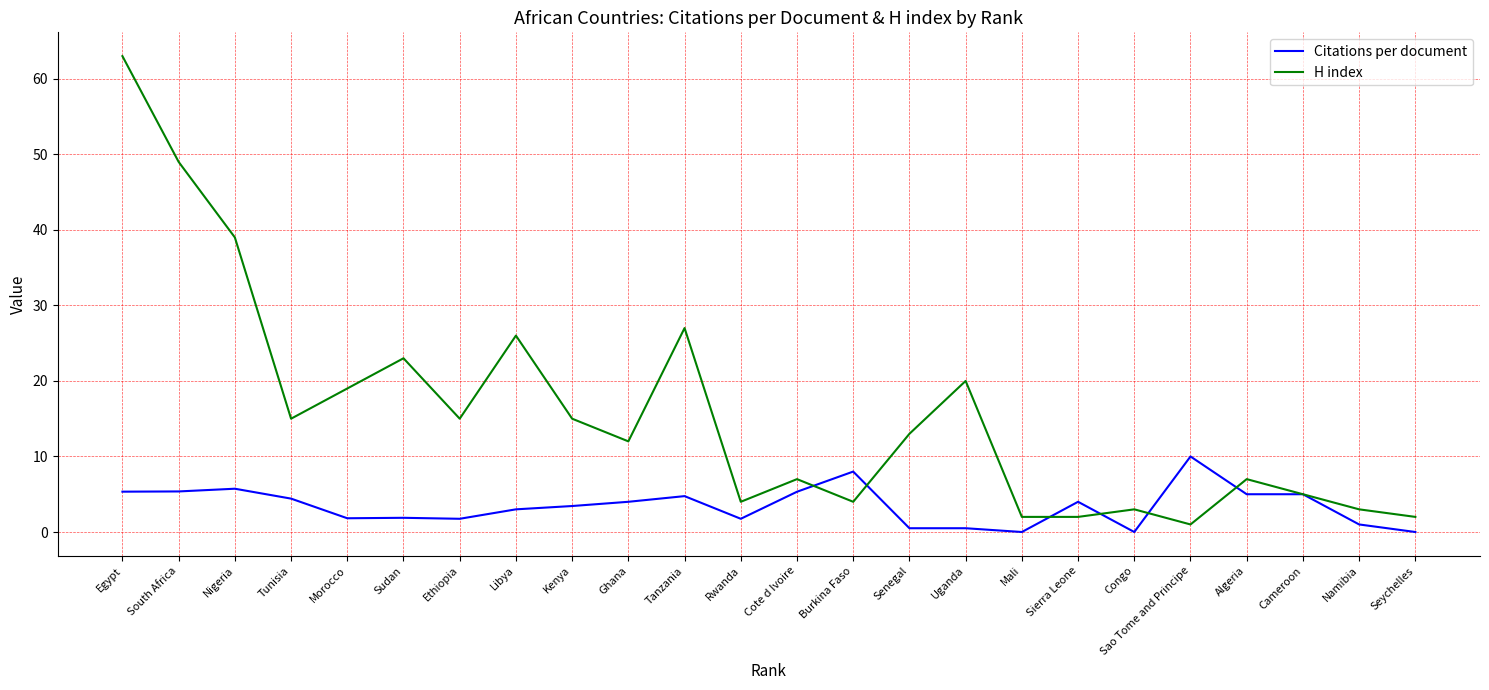

The H index series shows 44.8 at Tanzania. True or false?

False